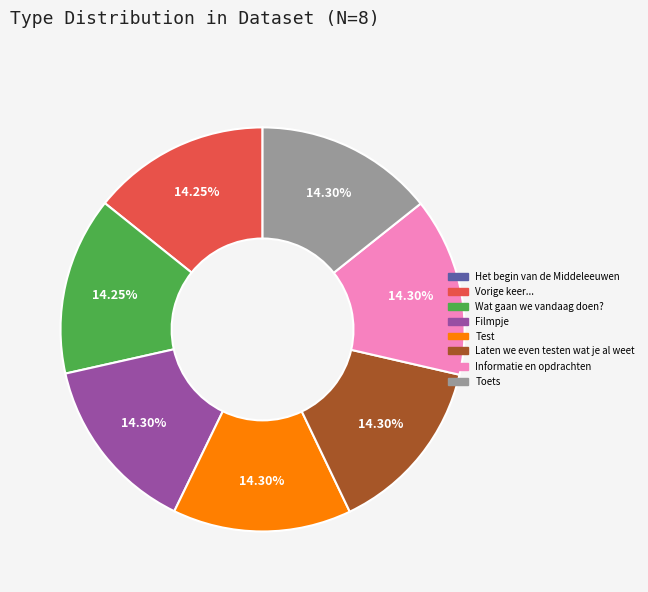

Approximately how many times larger is the value at Informatie en opdrachten compared to Toets?

1.0